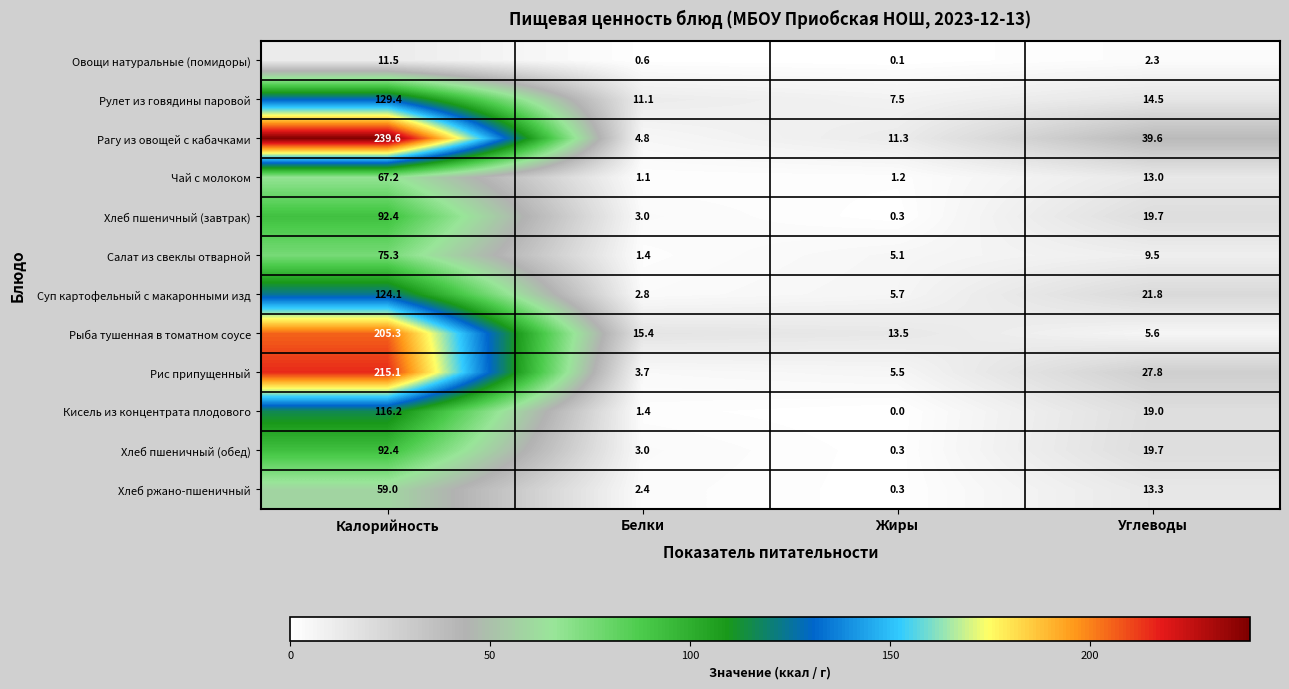

Read the Хлеб пшеничный (обед) value at Калорийность.

92.4